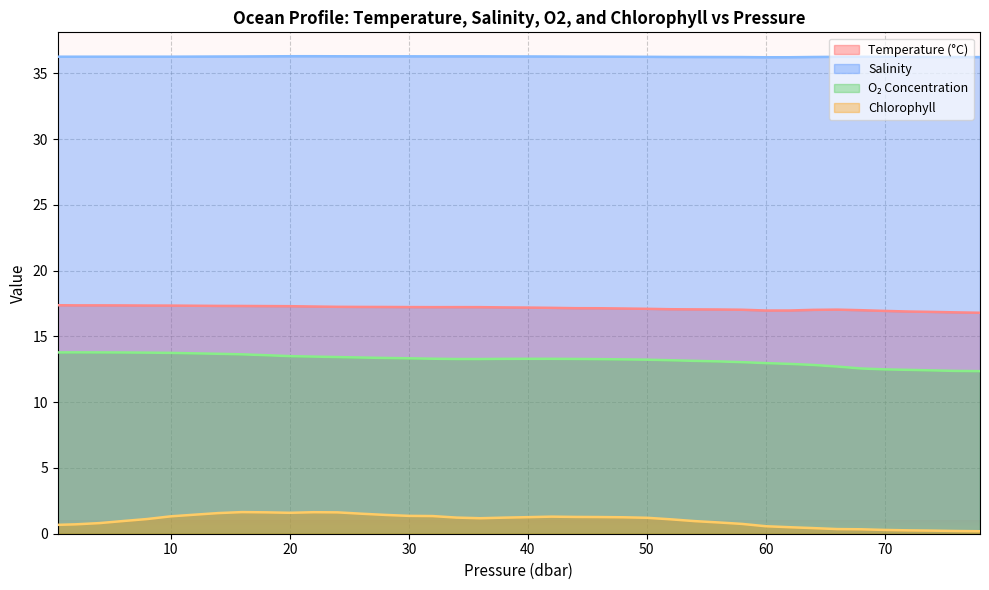

What is the label of the 22nd point from the right?

36.0